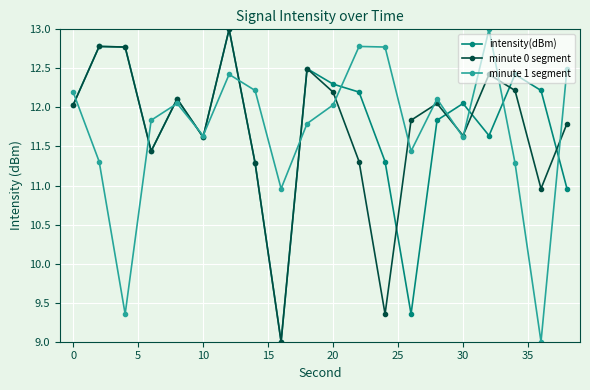

What is the value of the intensity(dBm) point at the 7th from the left?

13.0